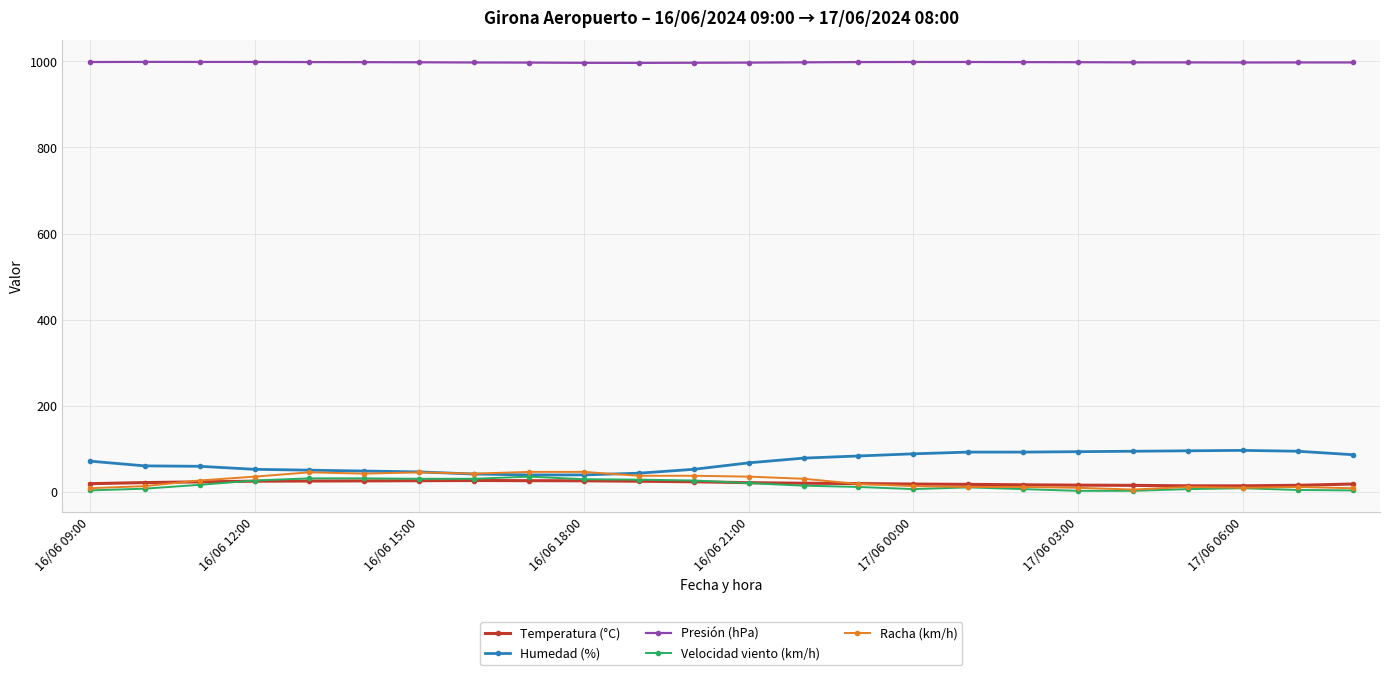

What is the maximum value for Velocidad viento (km/h)?

35.0